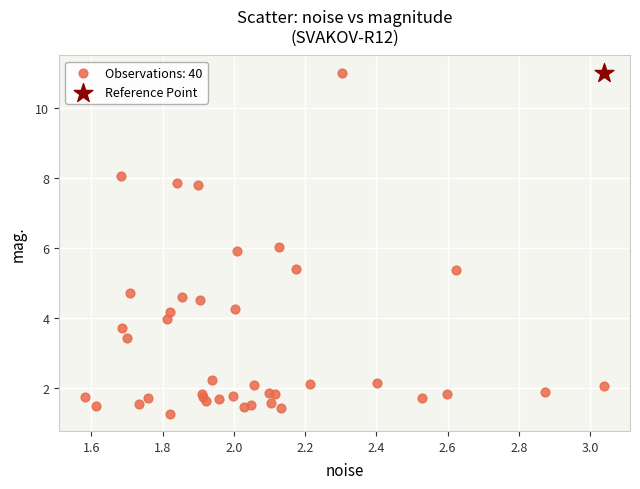

What are all the series names shown in the legend?

Observations: 40, Reference Point